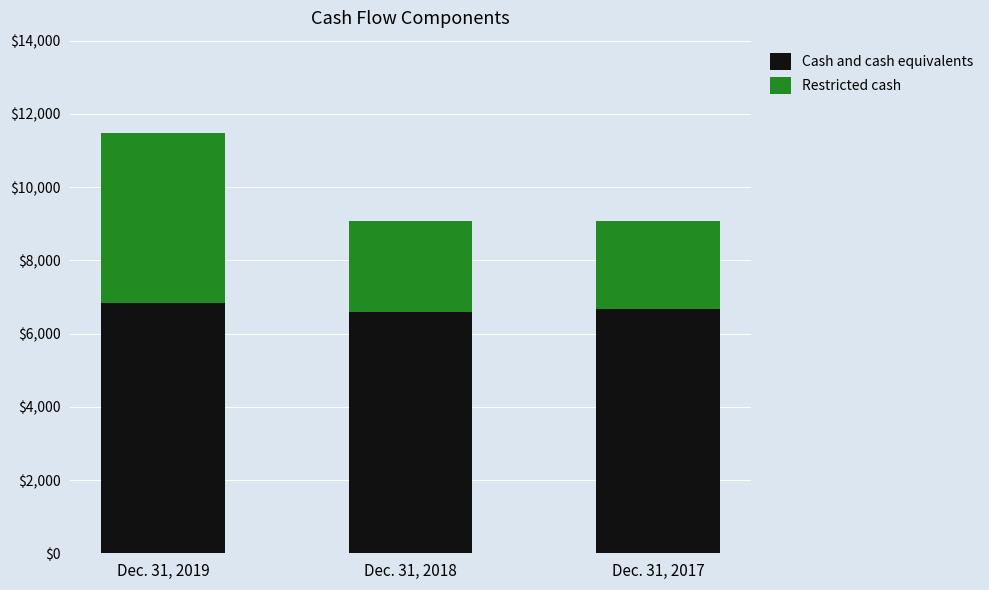

What is the difference between the second highest and minimum values in the Cash and cash equivalents series?

92